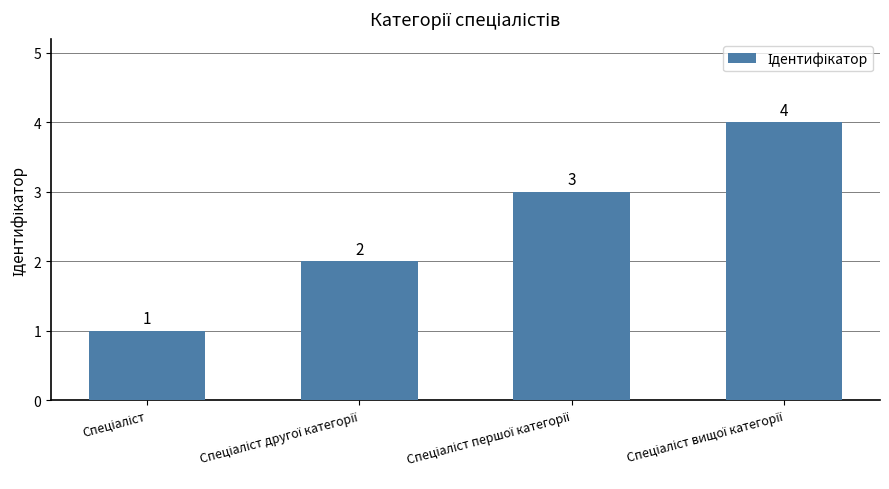

How many distinct data groups are displayed?

1